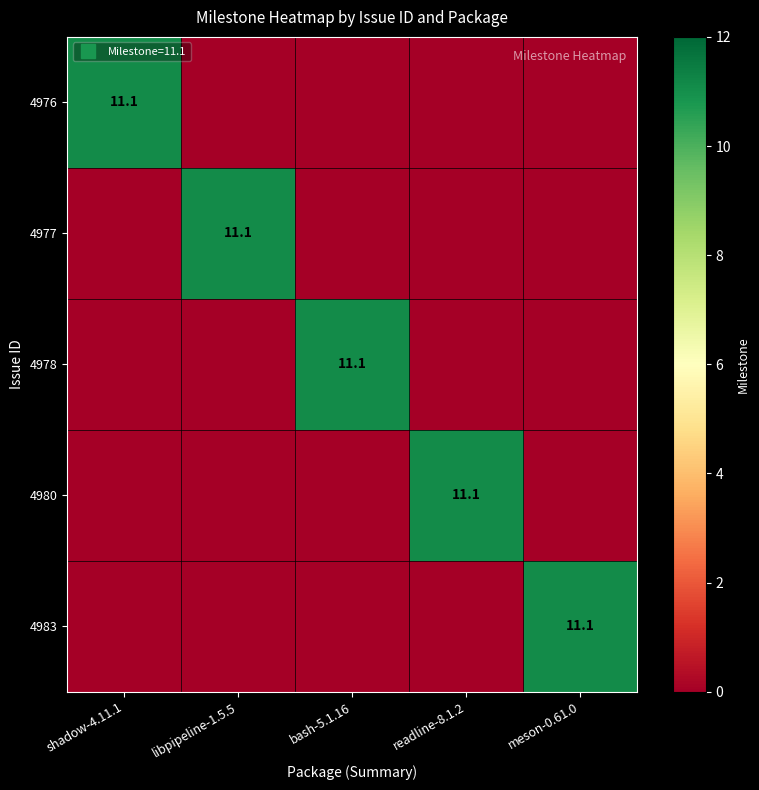

True or false: 4976 has a value of 0.0 at meson-0.61.0.

True